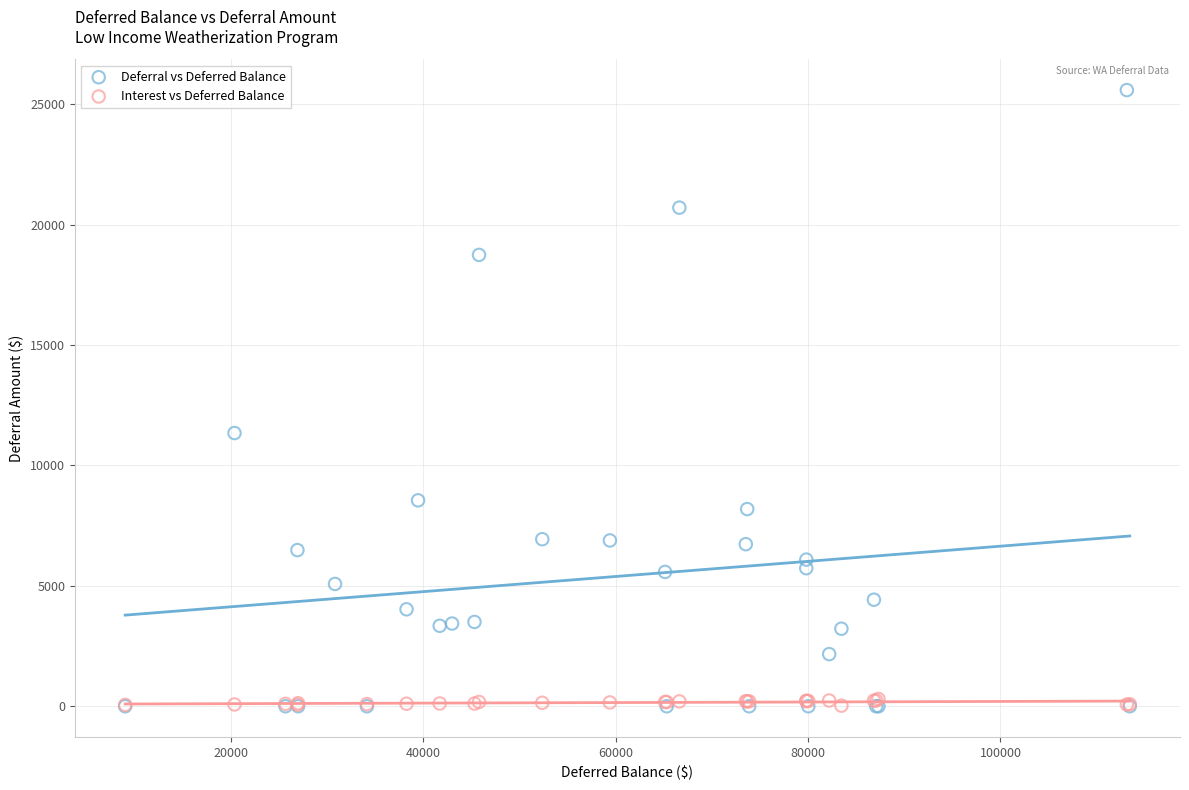

Which series contains the highest Y value?

Deferral vs Deferred Balance